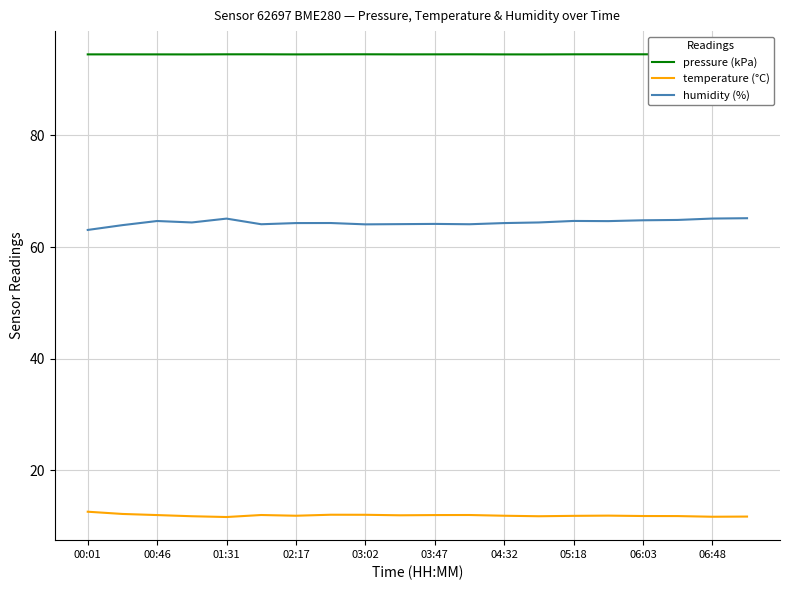

In pressure (kPa), how many points are lower than both neighbors (excluding endpoints)?

6